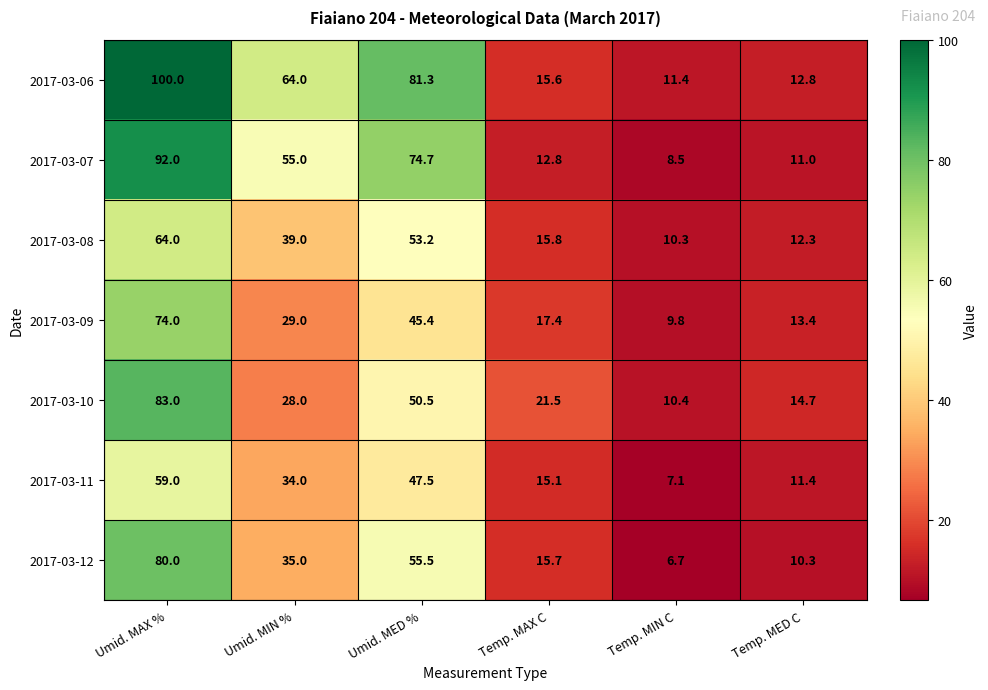

What is the difference between the second highest and second lowest values in the 2017-03-11 series?

36.1